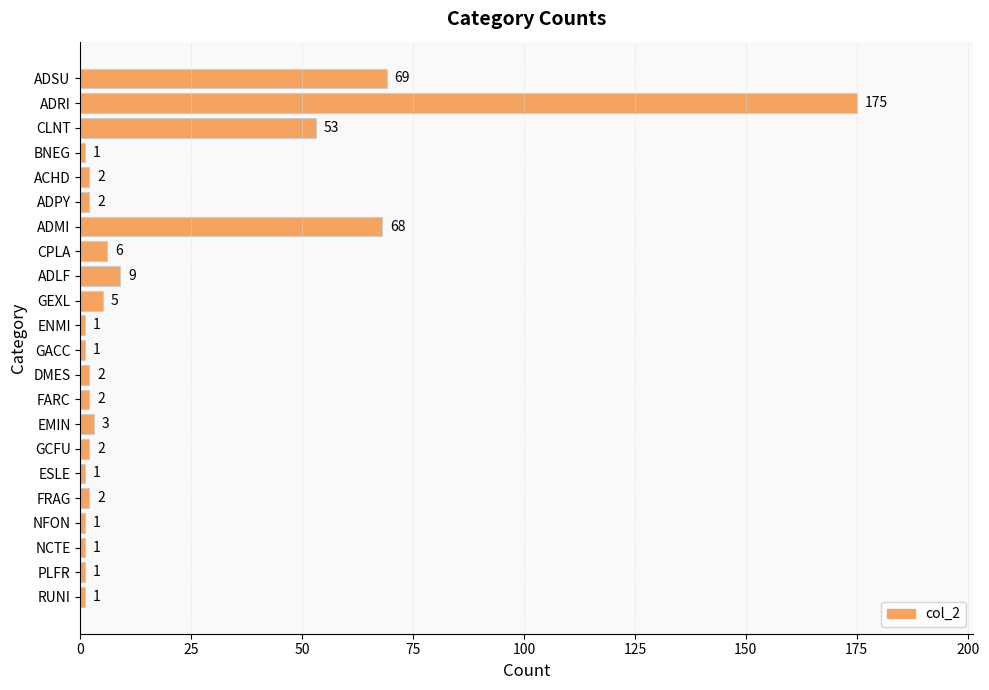

The chart shows a value of 3 at EMIN. True or false?

True